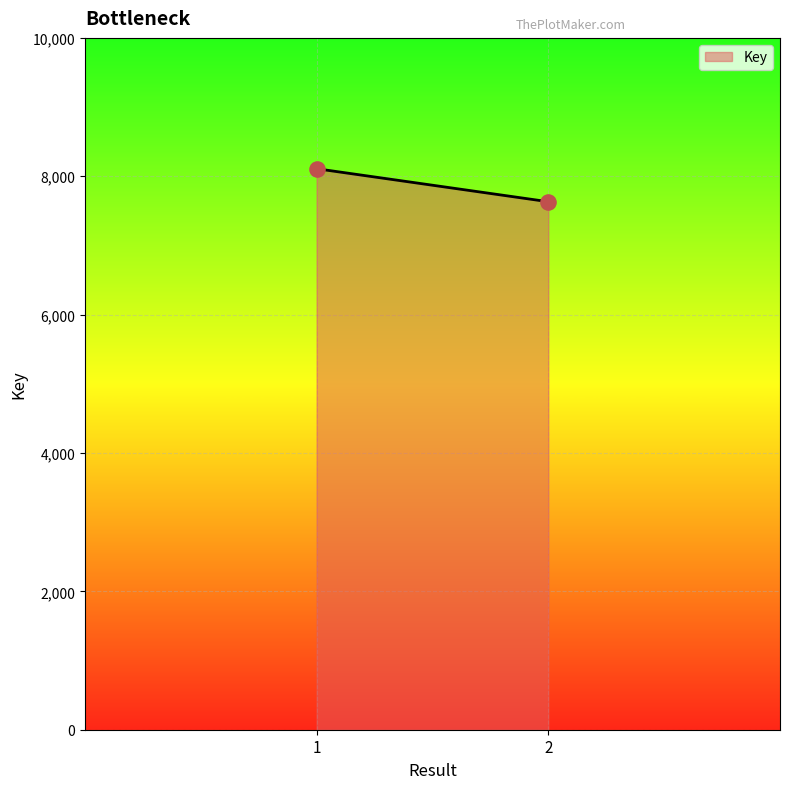

What is the range of Y values (max minus min)?

477